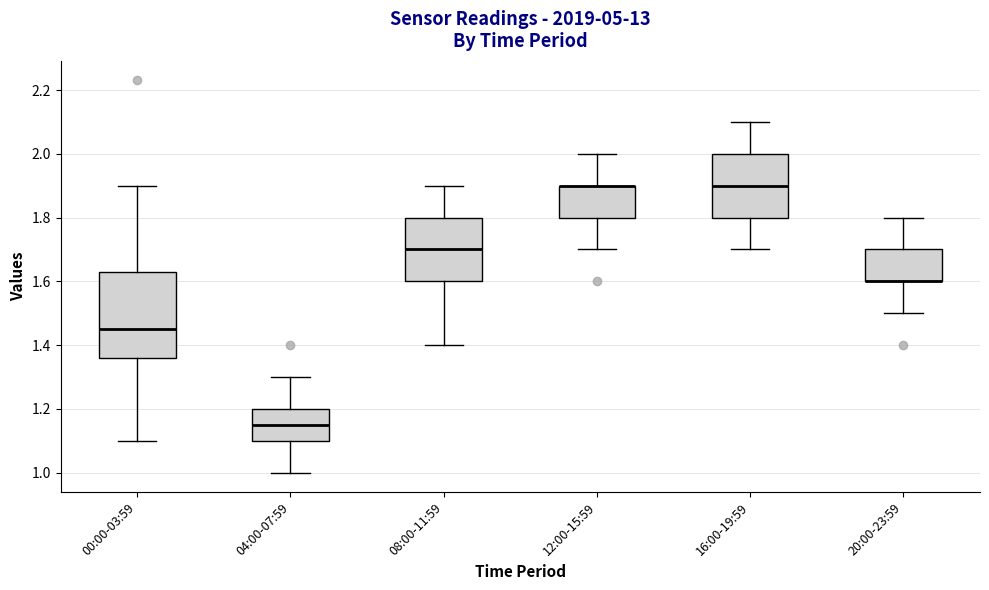

Where does the upper whisker of the box for 08:00-11:59 end on the y-axis? The values are not printed on the chart, so give them approximately, as read against the axis.

1.90